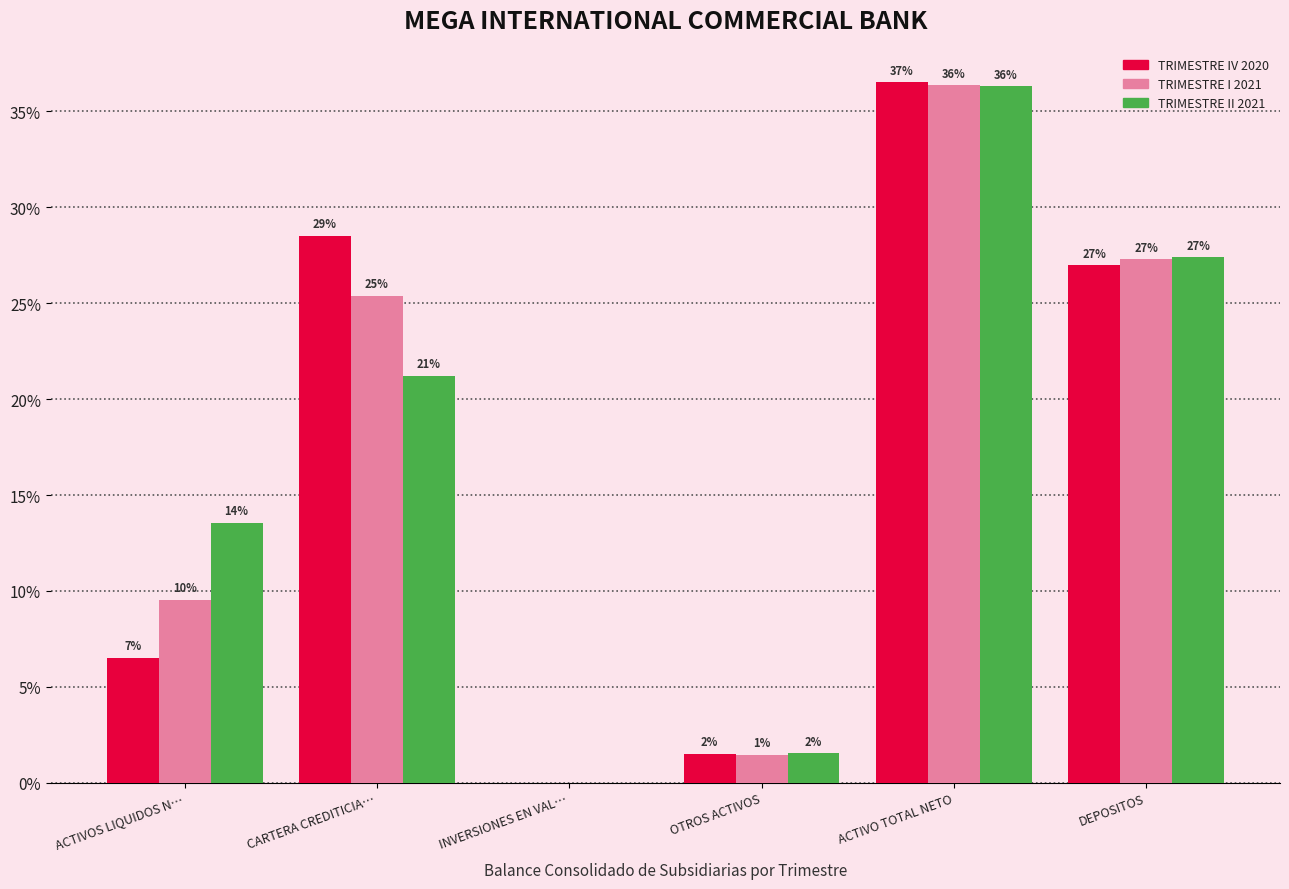

What are all the series names shown in the legend?

TRIMESTRE IV 2020, TRIMESTRE I 2021, TRIMESTRE II 2021